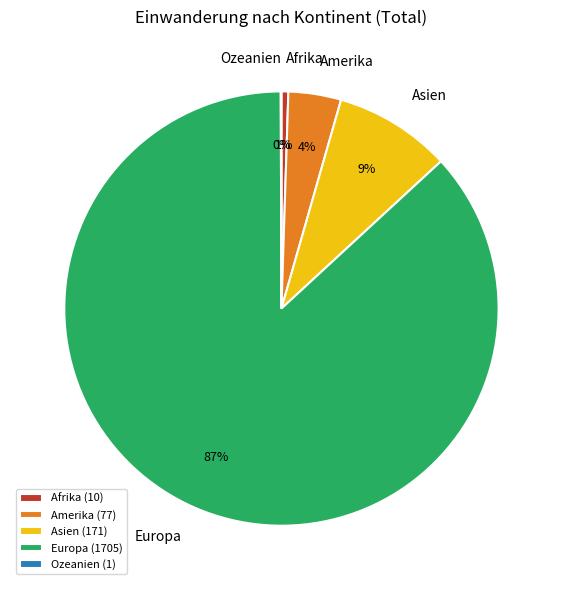

True or false: Asien accounts for 9% of the total.

True